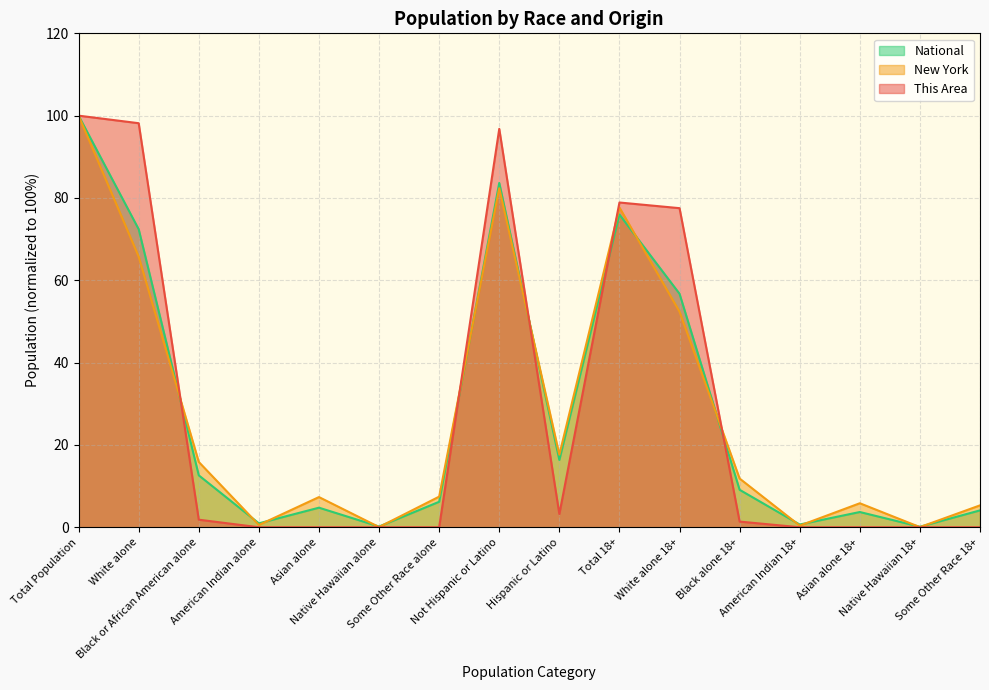

At which category is the sum across all series the highest?

Total Population